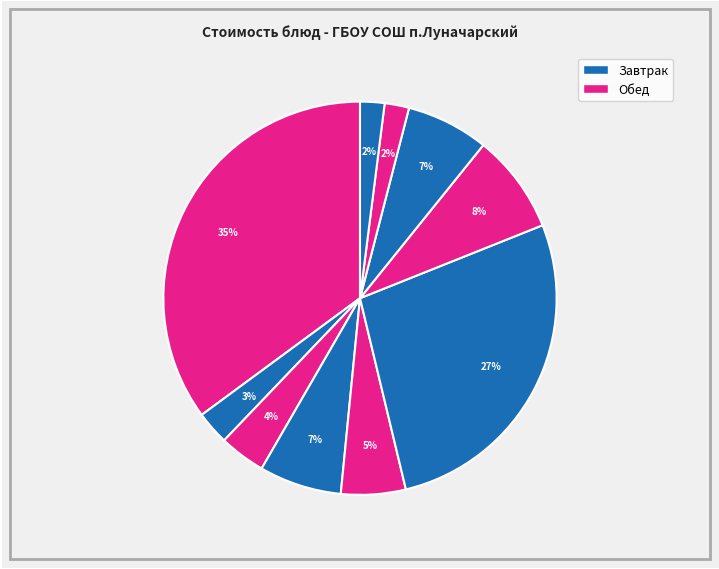

Is there a majority slice in this chart?

No